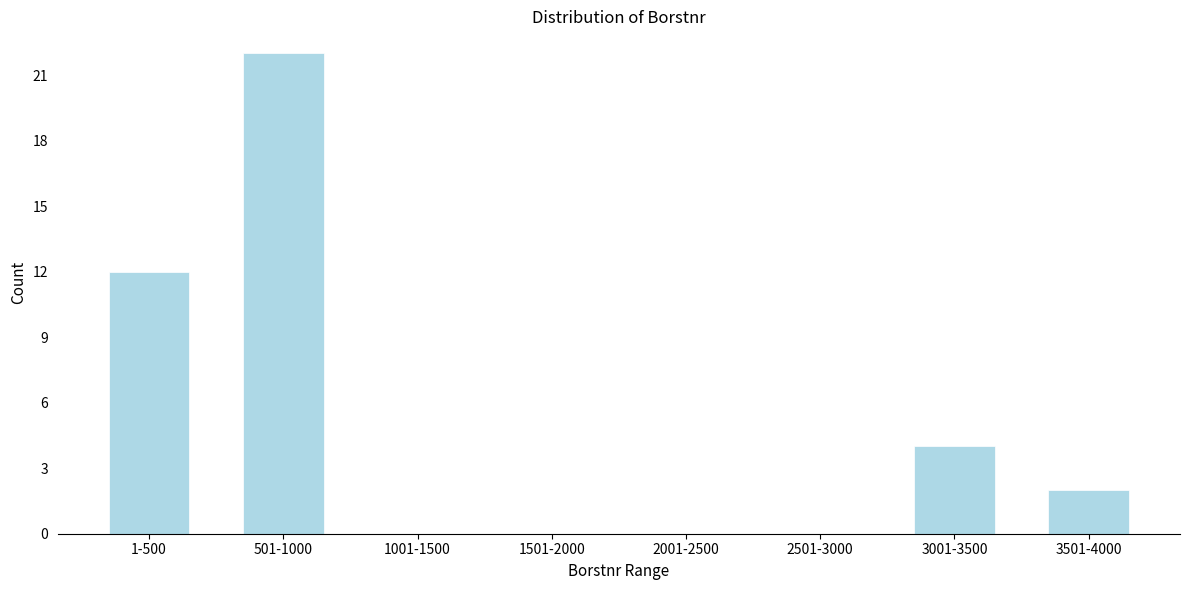

Reading right to left, extract all data points from this chart.

3501-4000=2	3001-3500=4	2501-3000=0	2001-2500=0	1501-2000=0	1001-1500=0	501-1000=22	1-500=12